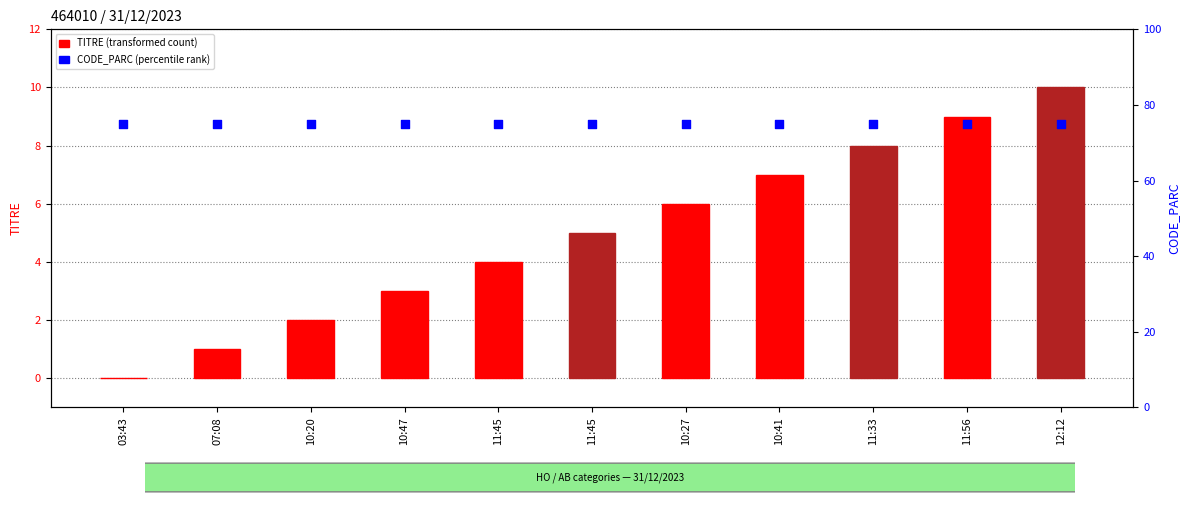

What is the change in value from 07:08 to 10:47?

+2